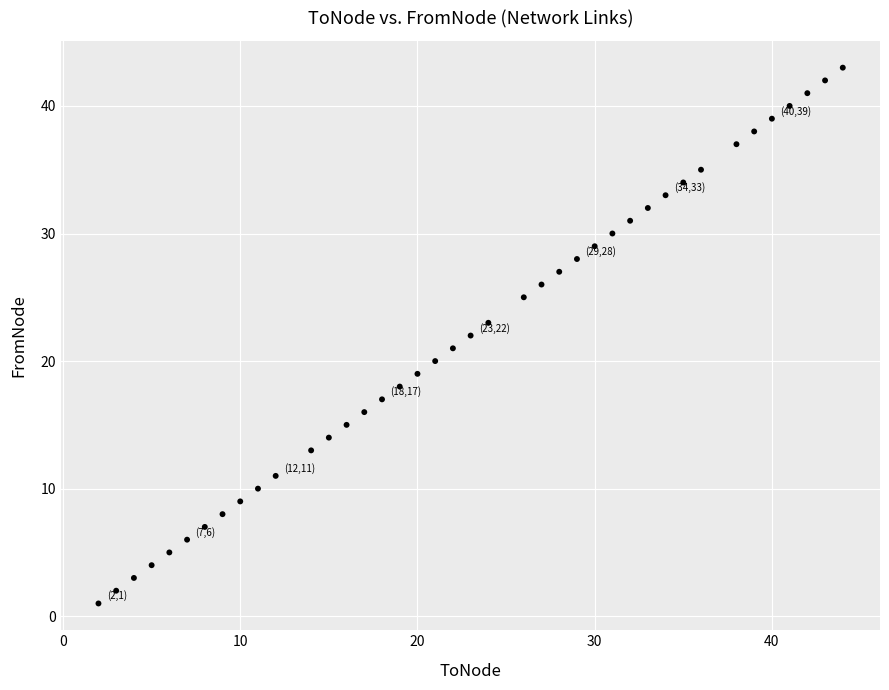

What is the range of X values (max minus min)?

42